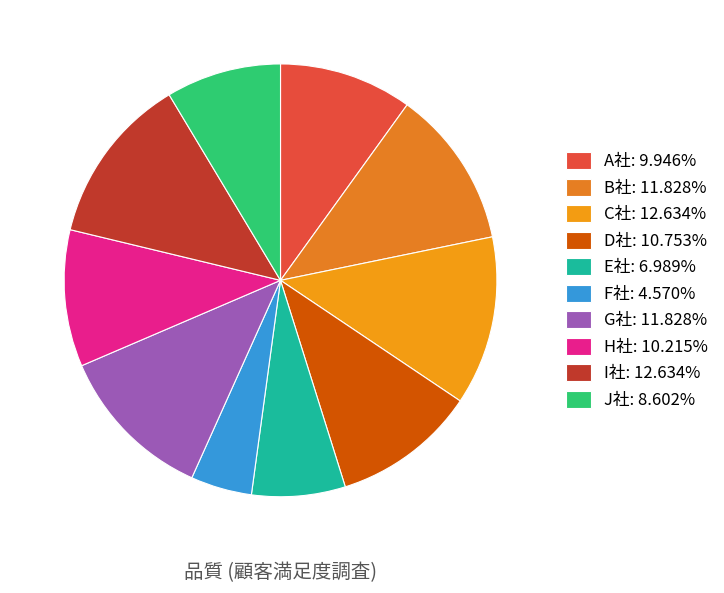

What percentage is NOT represented by G社?

88.2%